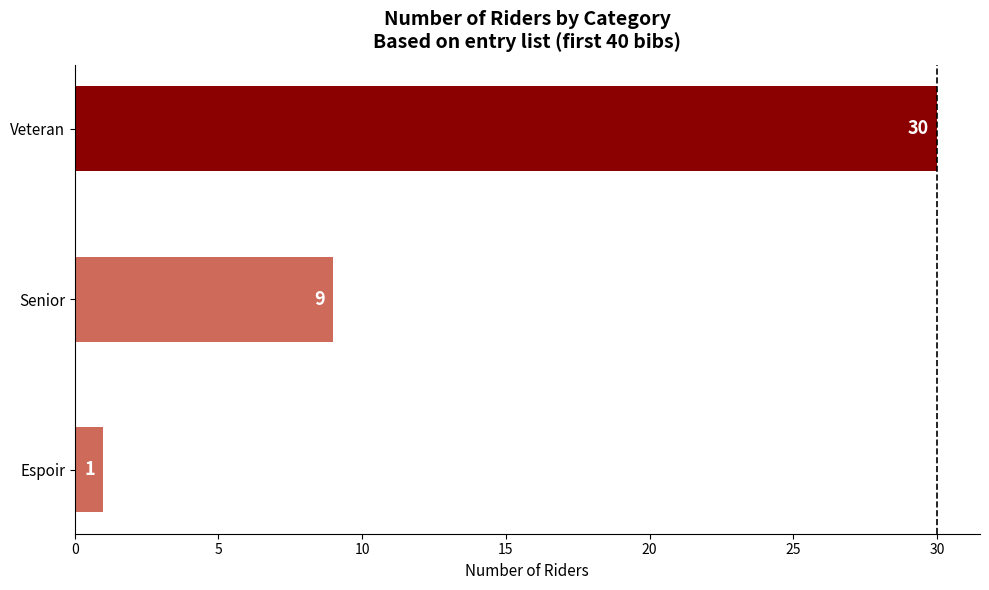

Between Senior and Veteran, which is larger?

Veteran